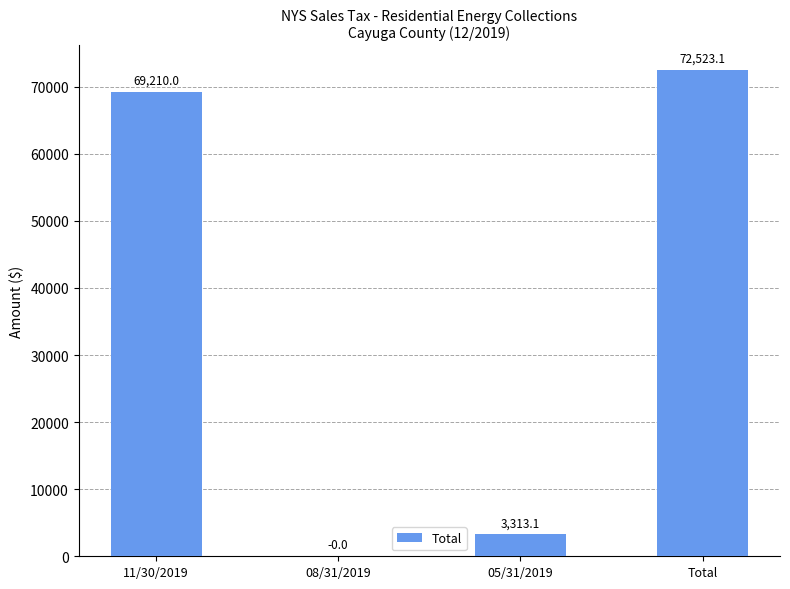

Does the chart contain stacked bars?

No